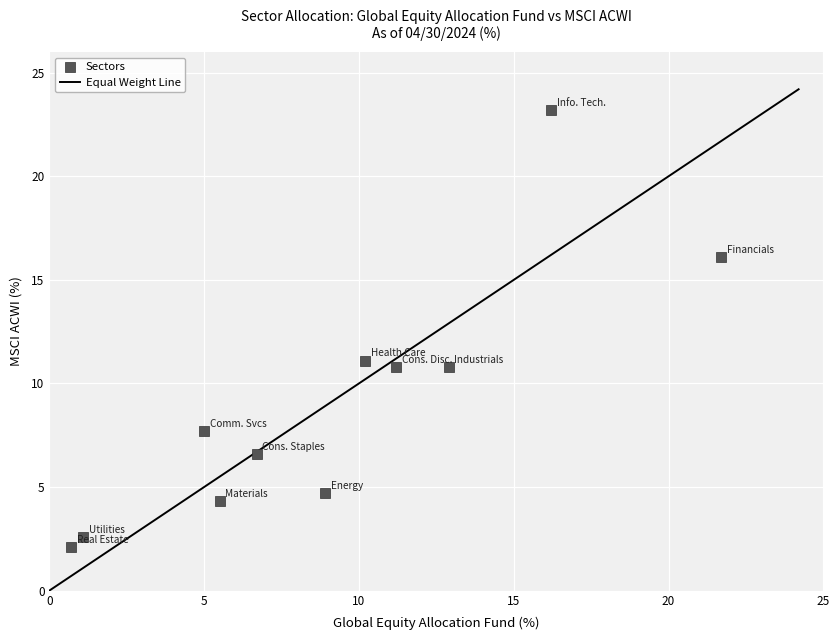

What is the range of Y values (max minus min)?

21.1